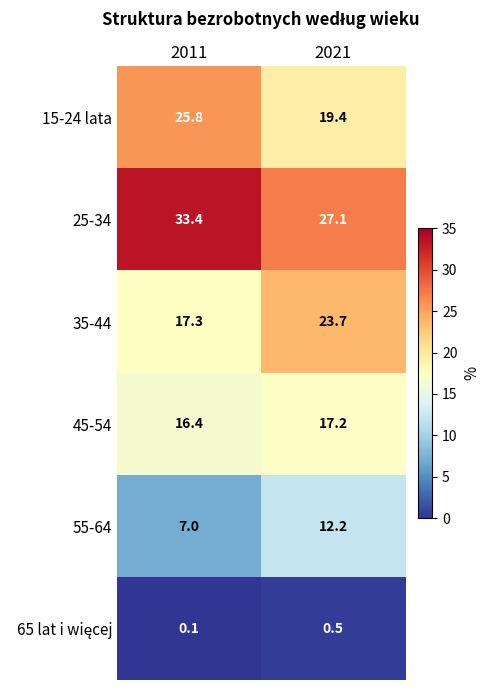

The value of 15-24 lata at 2011 is 12.8. True or false?

False